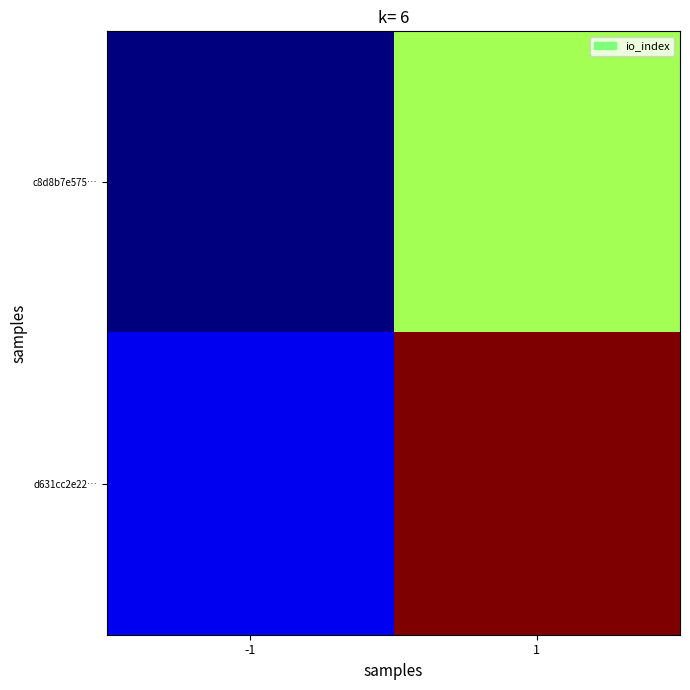

At how many categories does at least one series exceed 13?

1